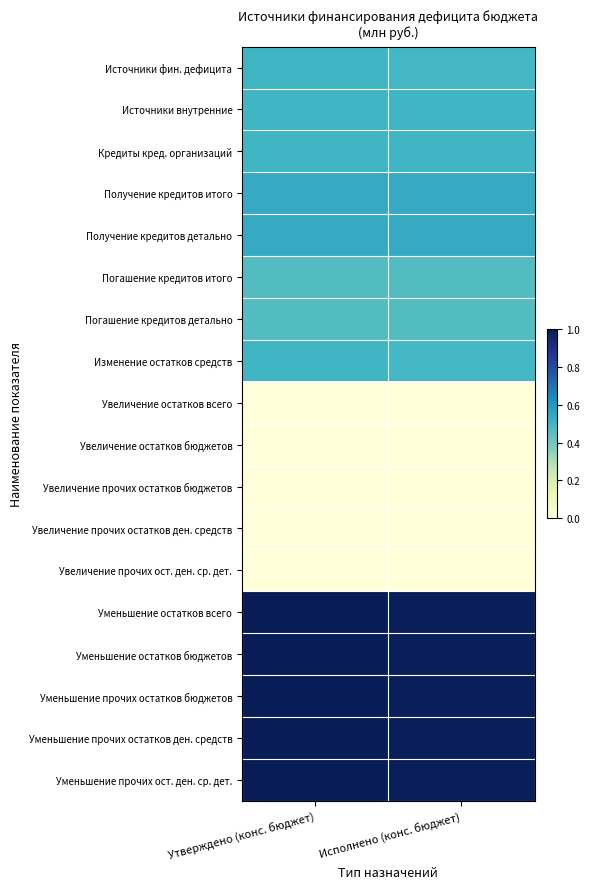

What is the difference between the highest and lowest values at Утверждено (конс. бюджет)?

1.0